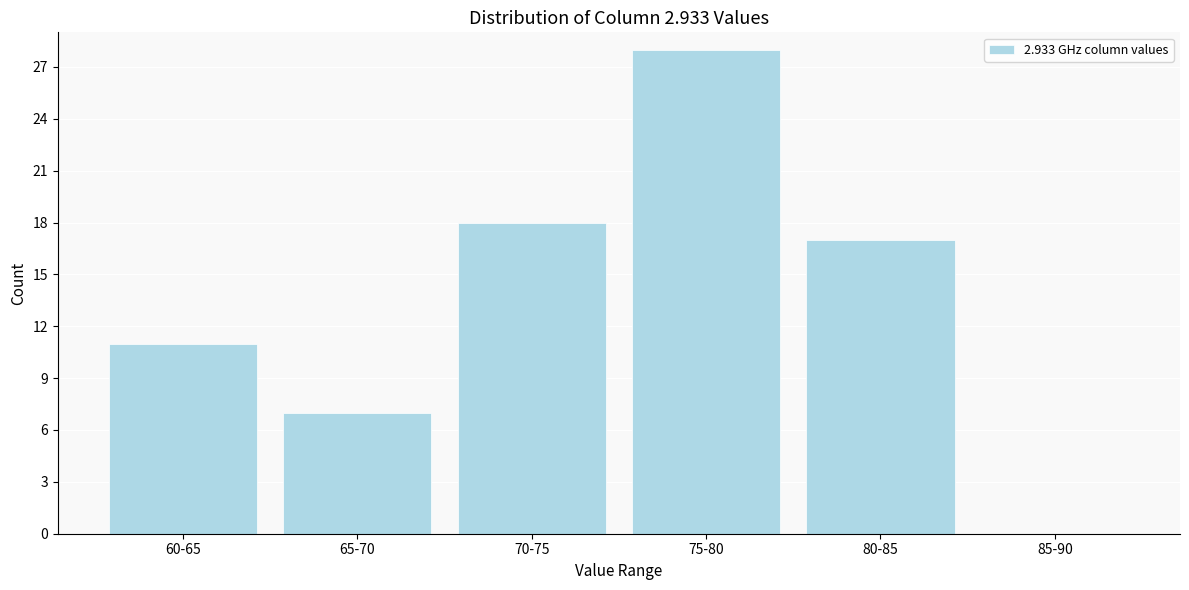

Reading left to right, extract all data points from this chart.

60-65=11	65-70=7	70-75=18	75-80=28	80-85=17	85-90=0